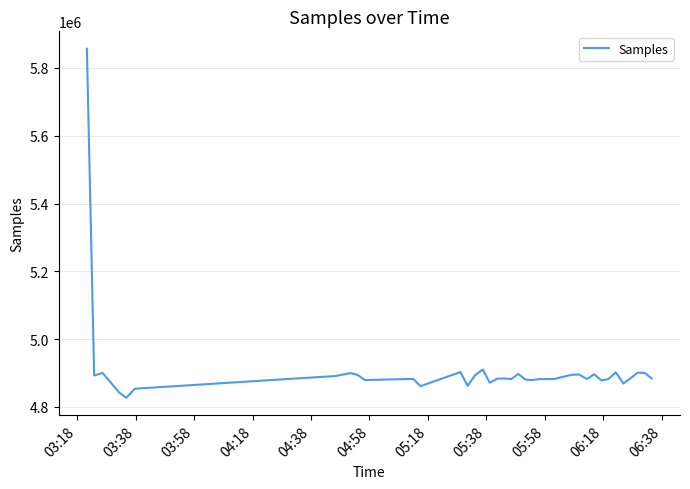

Where does the data first go above 4883276?

03:18